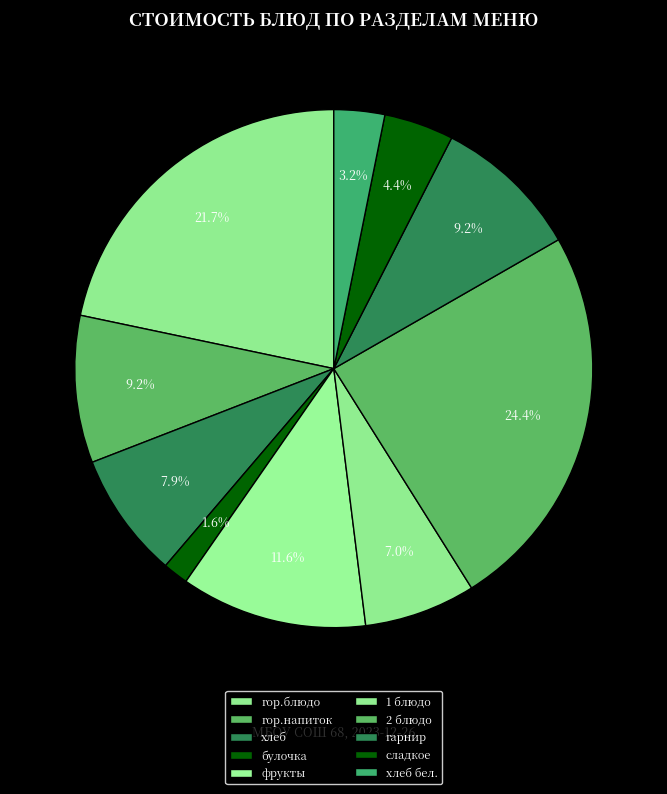

To the nearest percent, what portion does сладкое represent?

4%